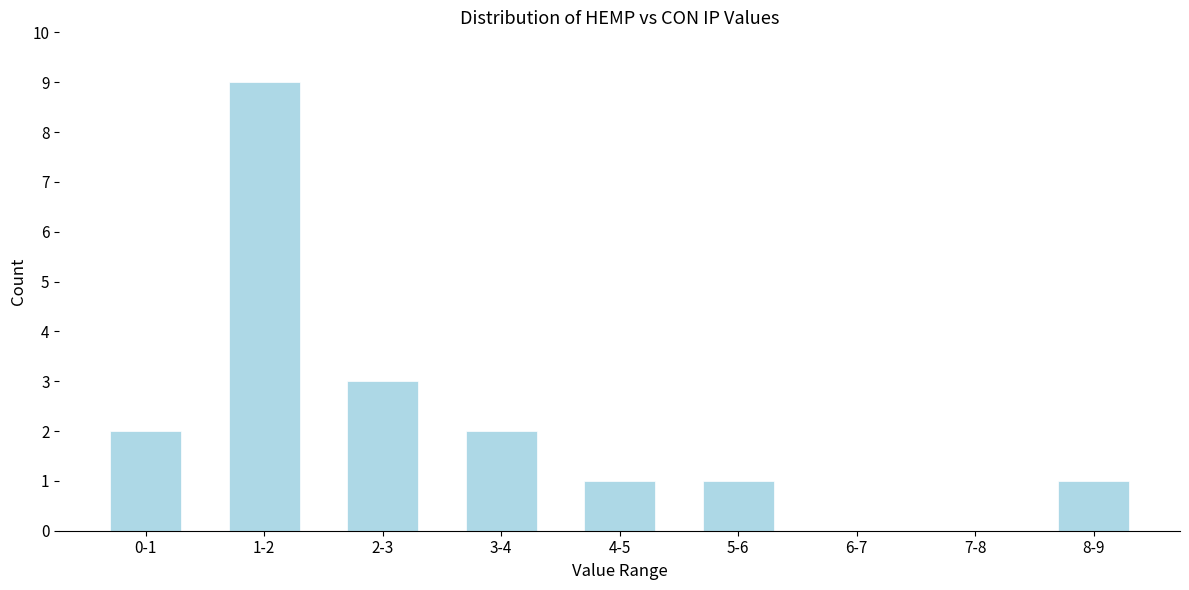

Reading left to right, list all the values displayed in this chart.

0-1=2	1-2=9	2-3=3	3-4=2	4-5=1	5-6=1	6-7=0	7-8=0	8-9=1